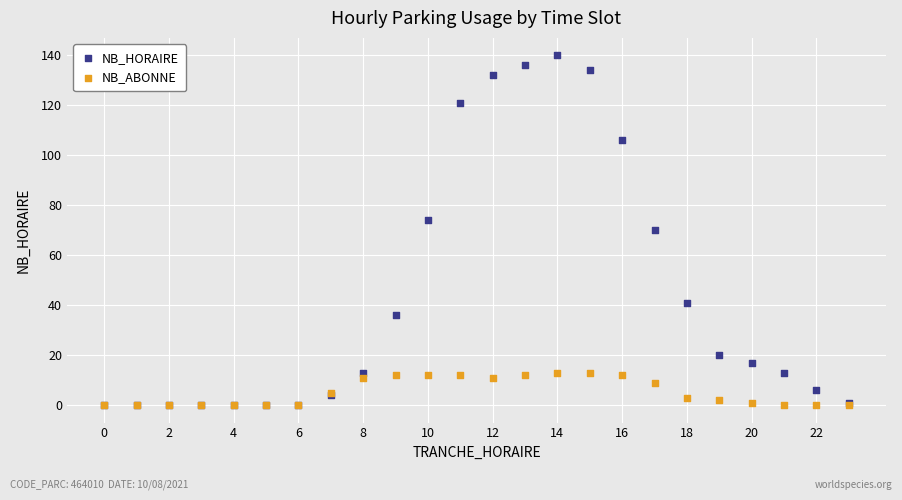

Which series reaches the maximum Y coordinate?

NB_HORAIRE